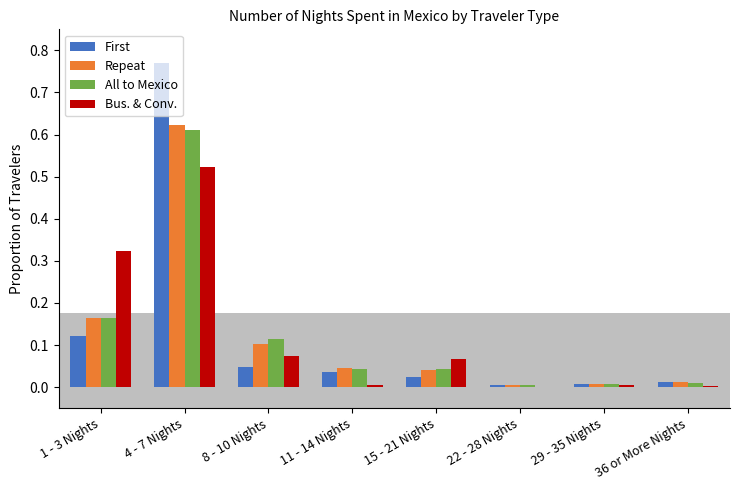

Is the value of All to Mexico at 11 - 14 Nights greater than the value of First at 22 - 28 Nights?

Yes